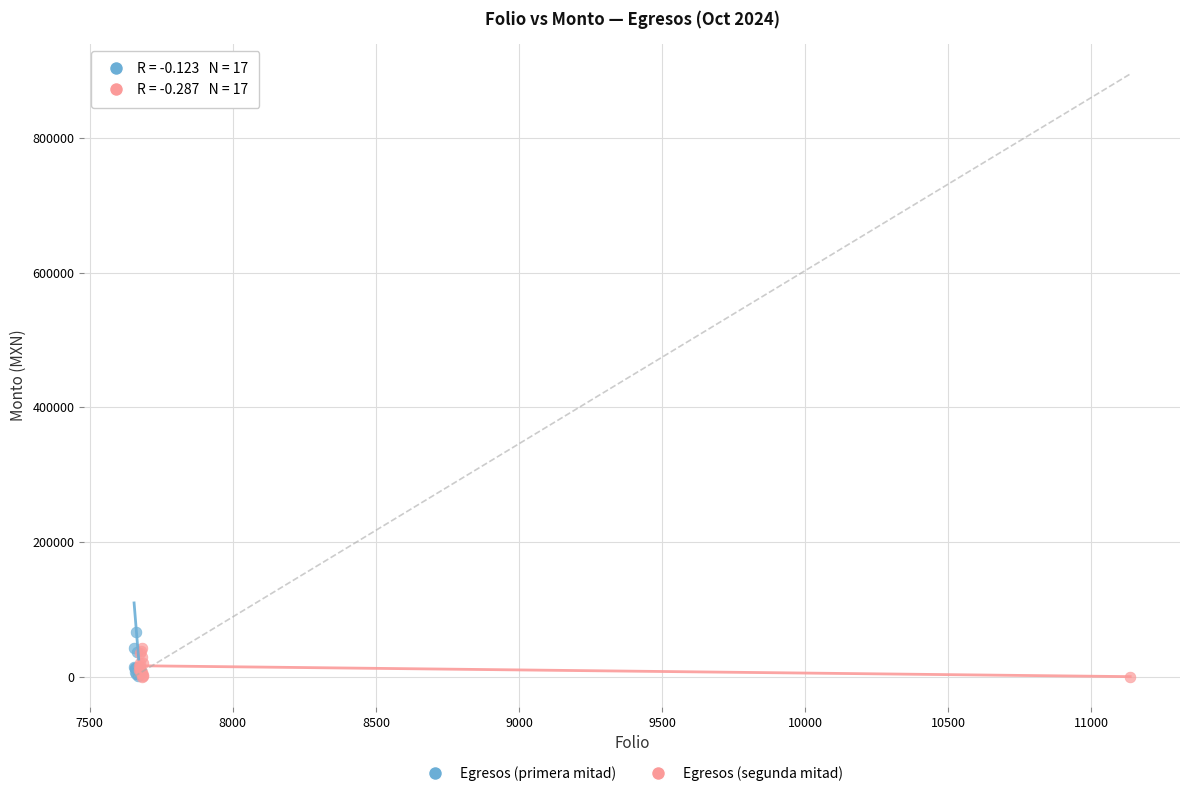

Which series has the widest spread of Y values?

Egresos (primera mitad)